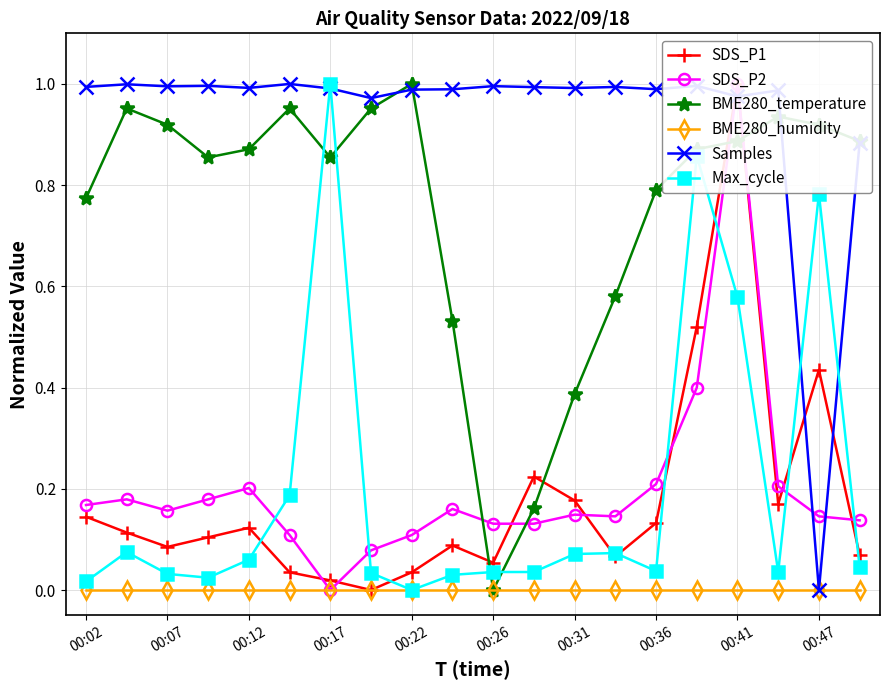

The Samples series shows 1.0 at 00:07. True or false?

True